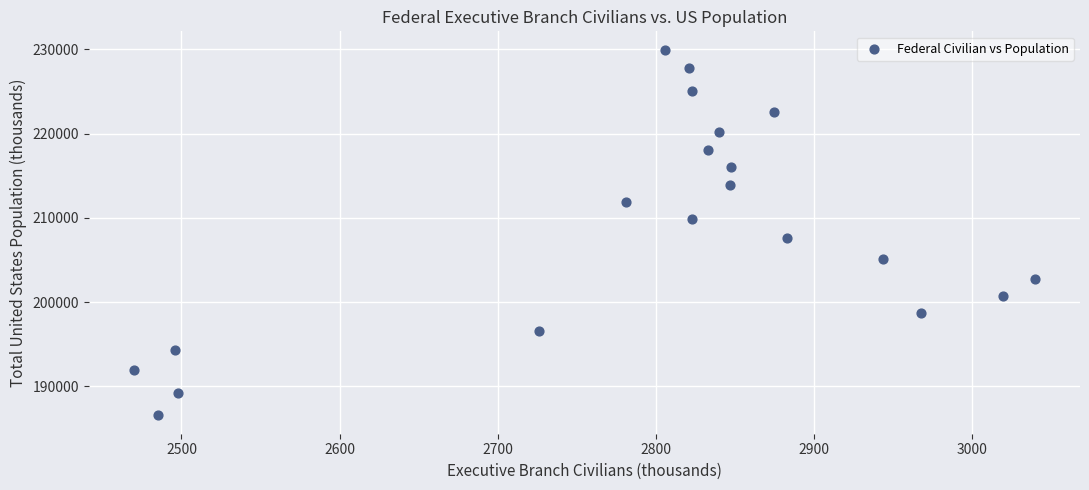

What is the range of Y values (max minus min)?

43428